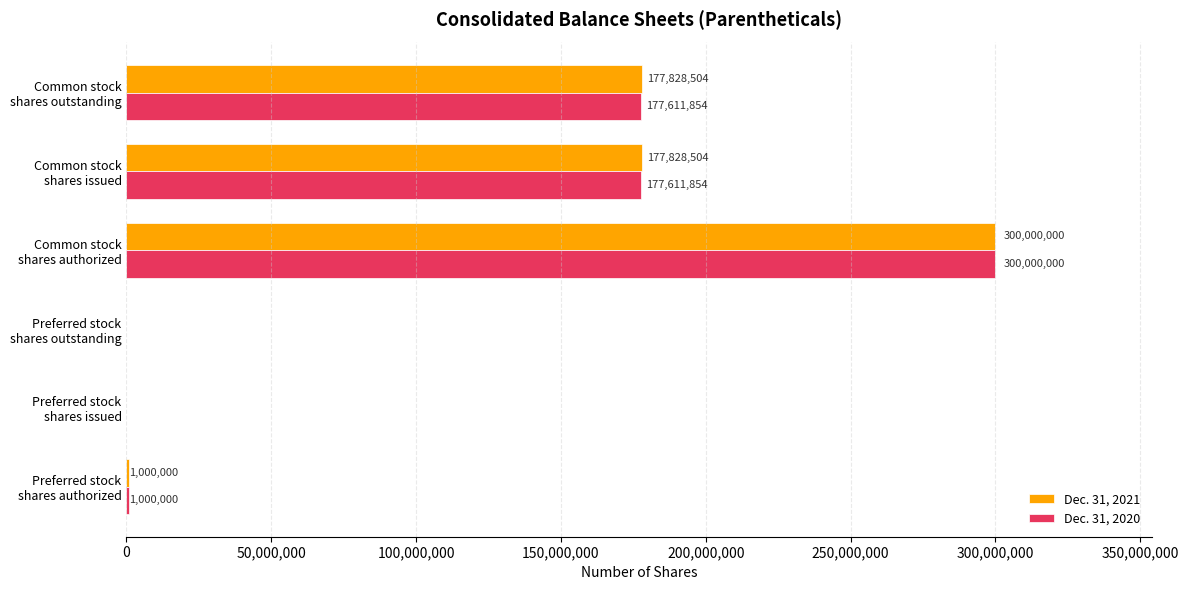

What is the sum of all Dec. 31, 2021 values?

656657008